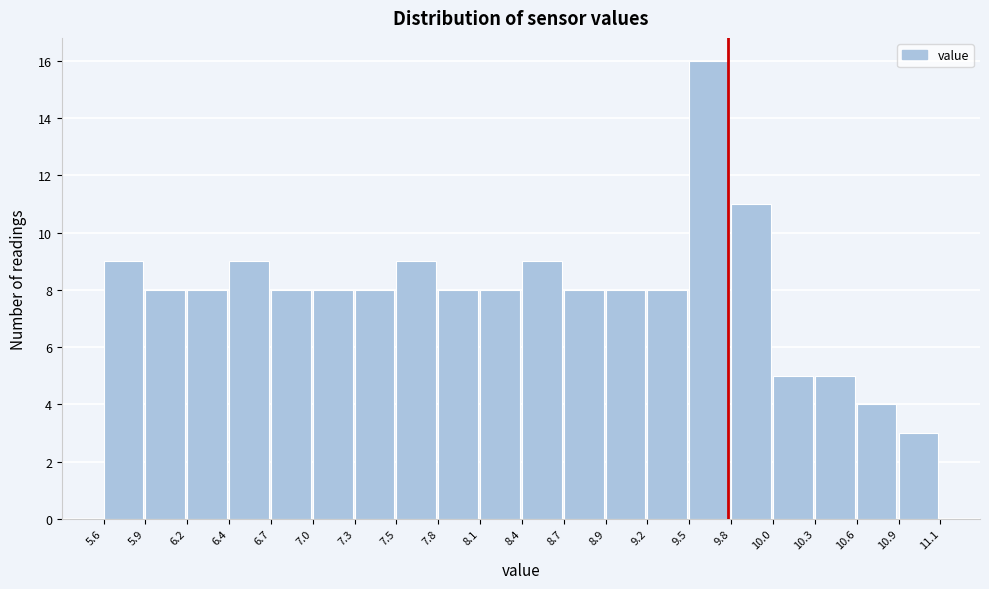

Which range on the x-axis has the tallest bar?

9.5 to 9.8